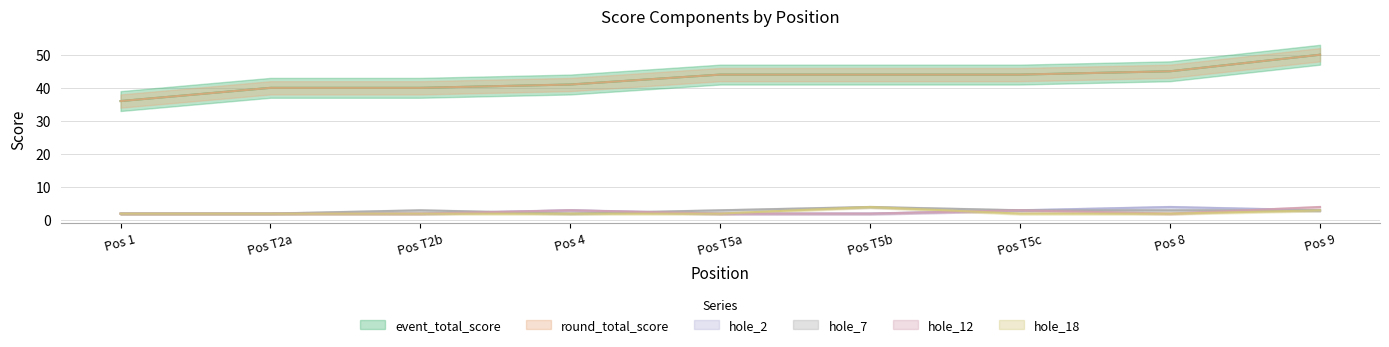

Reading left to right, list all the values displayed in this chart.

event_total_score: 36	40	40	41	44	44	44	45	50
round_total_score: 36	40	40	41	44	44	44	45	50
hole_2: 2	2	2	3	2	2	3	4	3
hole_7: 2	2	3	2	3	4	3	3	3
hole_12: 2	2	2	3	2	2	3	2	4
hole_18: 2	2	2	2	2	4	2	2	3